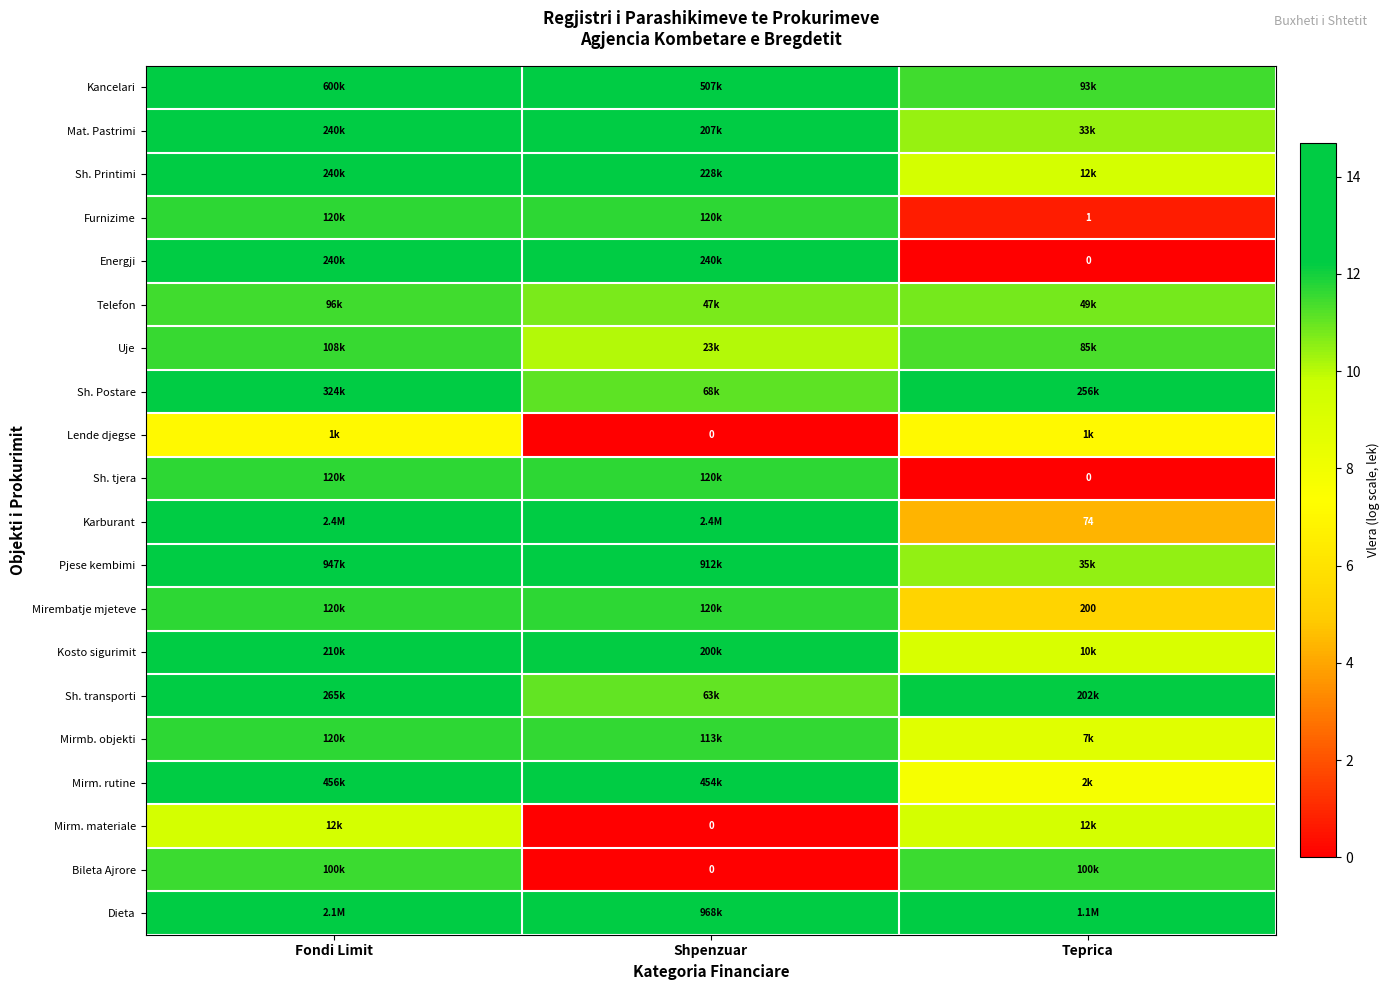

Rank the series at Fondi Limit from lowest to highest value.

Lende djegse, Mirm. materiale, Telefon, Bileta Ajrore, Uje, Furnizime, Sh. tjera, Mirembatje mjeteve, Mirmb. objekti, Kosto sigurimit, Mat. Pastrimi, Sh. Printimi, Energji, Sh. transporti, Sh. Postare, Mirm. rutine, Kancelari, Pjese kembimi, Dieta, Karburant